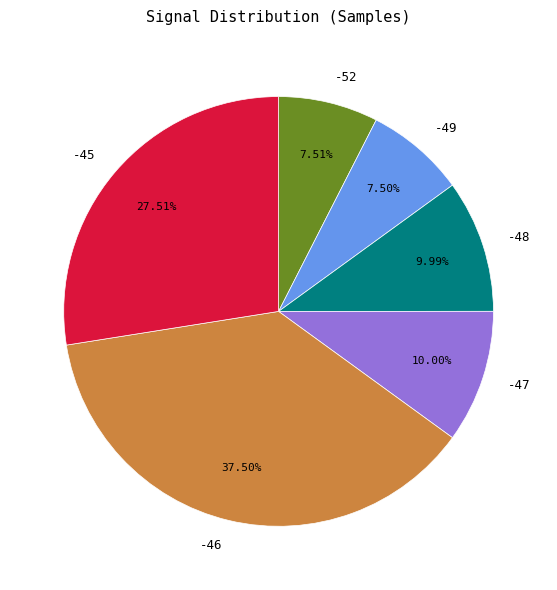

What is the ratio of the value at -52 to the value at -49?

1.0